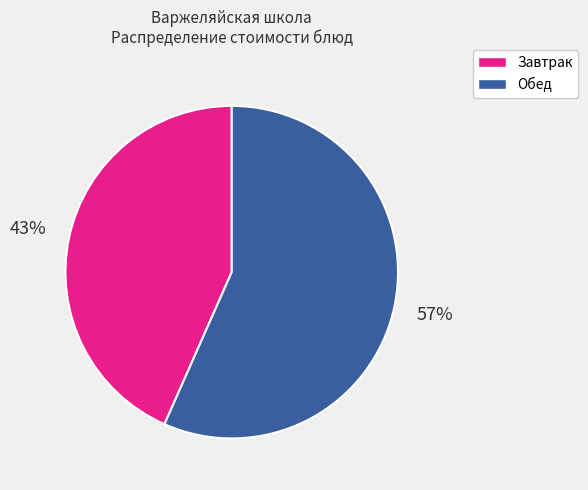

Between Обед and Завтрак, which is larger?

Обед